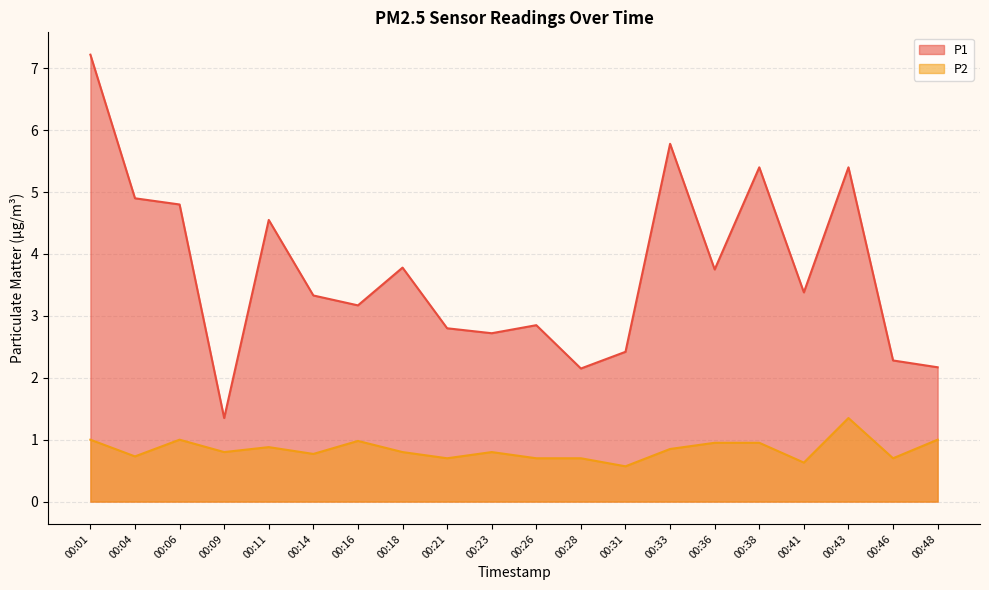

How many interior local valleys does the P1 series have?

6